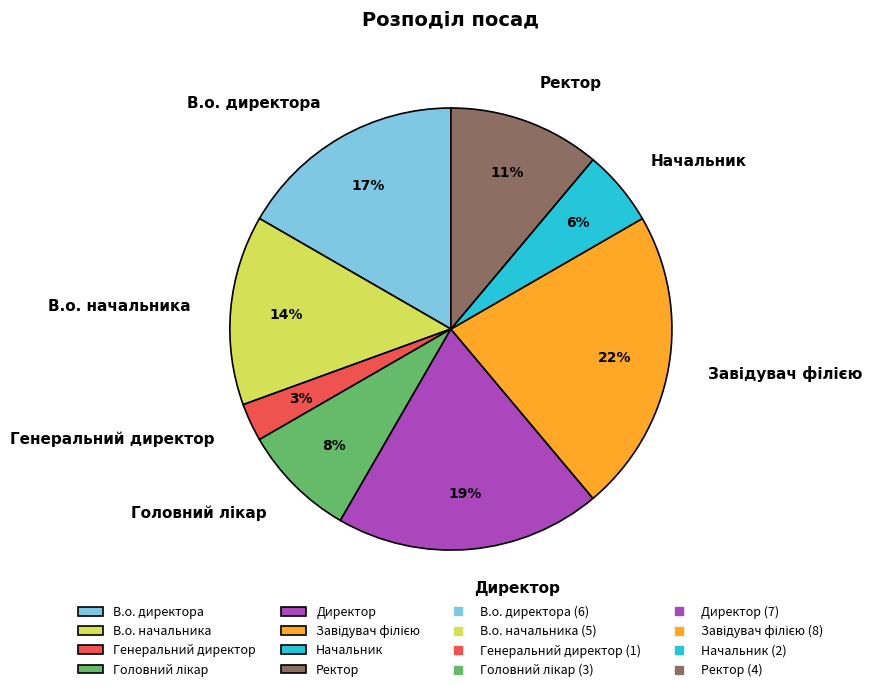

Which category has the smallest portion of the pie?

Генеральний директор